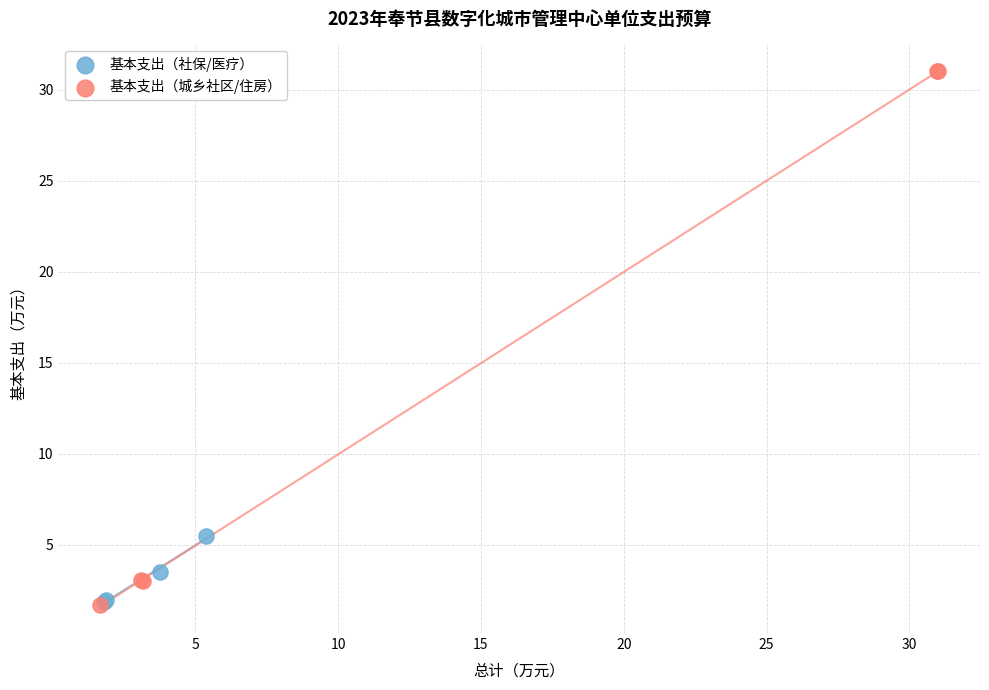

Which series contains the highest Y value?

基本支出（城乡社区/住房）